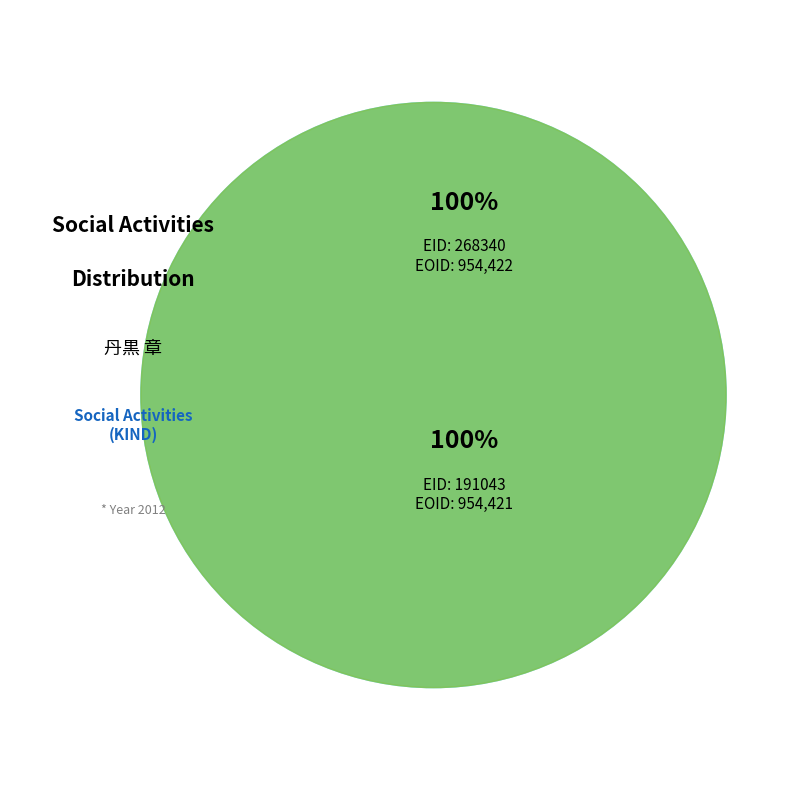

How much of the chart is everything except 191043?

50.0%